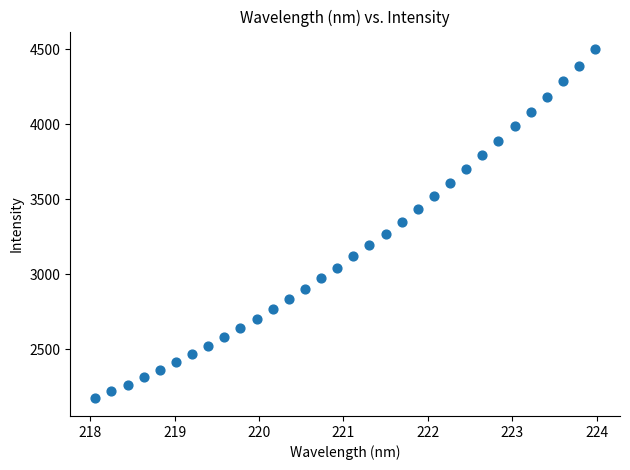

What is the range of X values (max minus min)?

5.9